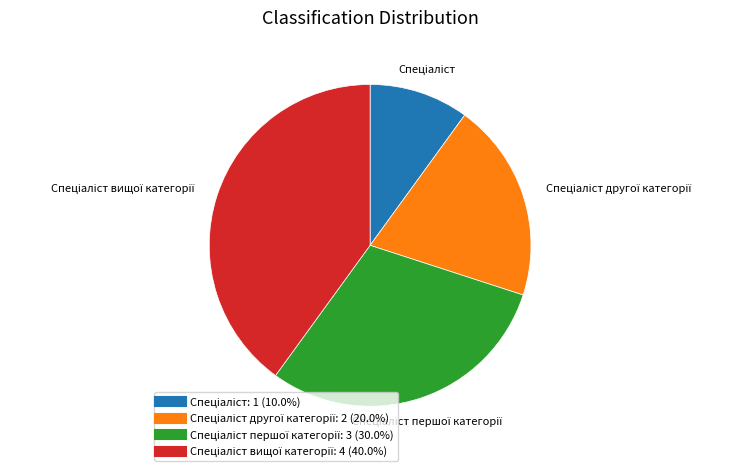

Count the number of slices in the pie.

4